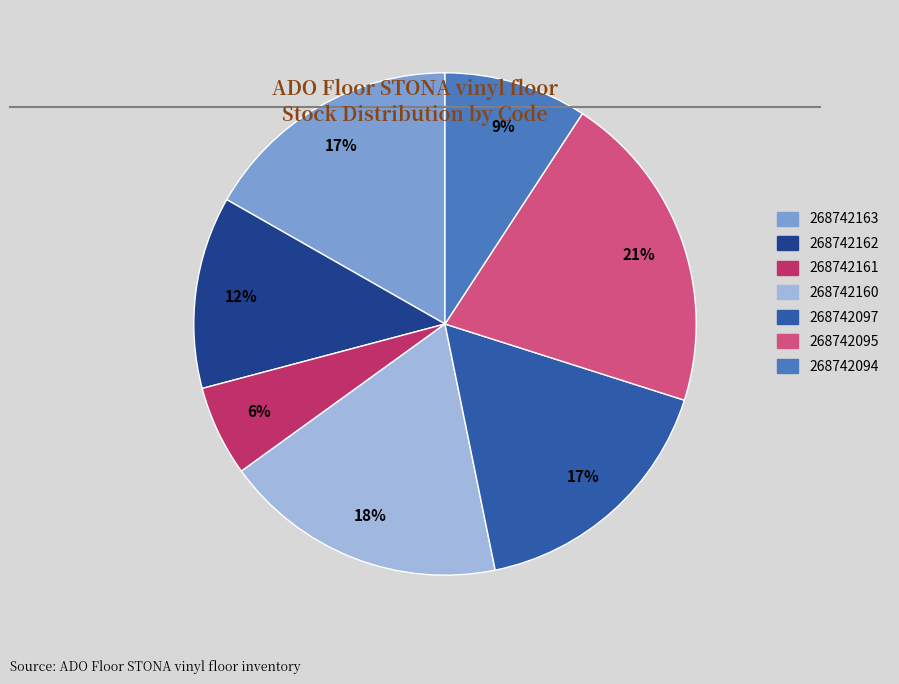

Does any single category account for the majority?

No